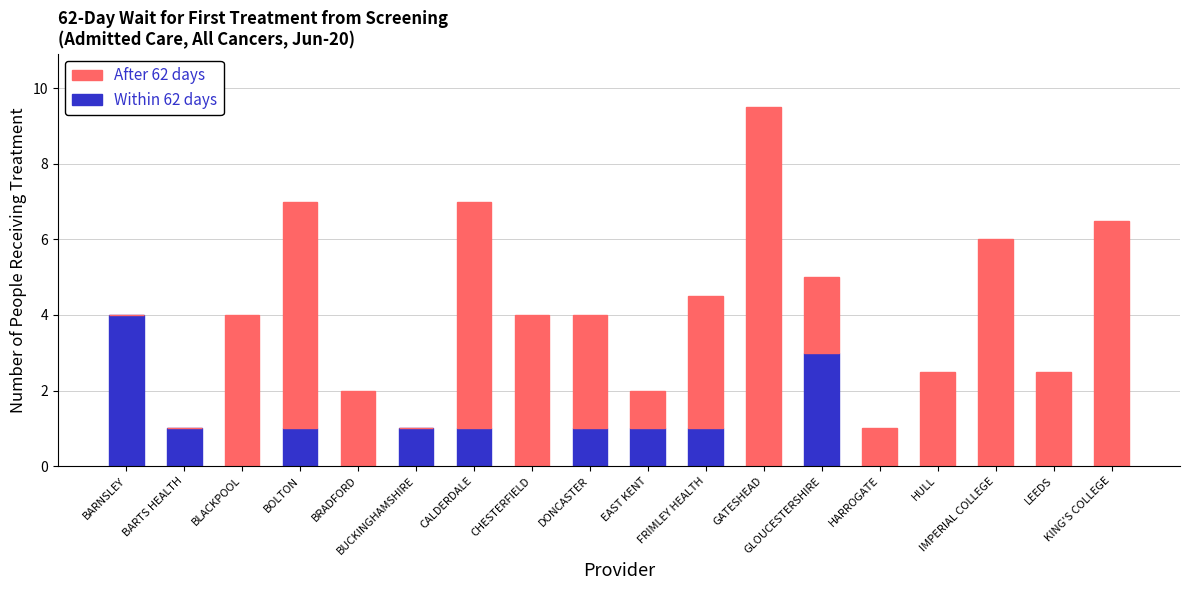

List the labels in order of Within 62 days value, largest first.

BARNSLEY, GLOUCESTERSHIRE, BARTS HEALTH, BOLTON, BUCKINGHAMSHIRE, CALDERDALE, DONCASTER, EAST KENT, FRIMLEY HEALTH, BLACKPOOL, BRADFORD, CHESTERFIELD, GATESHEAD, HARROGATE, HULL, IMPERIAL COLLEGE, LEEDS, KING'S COLLEGE